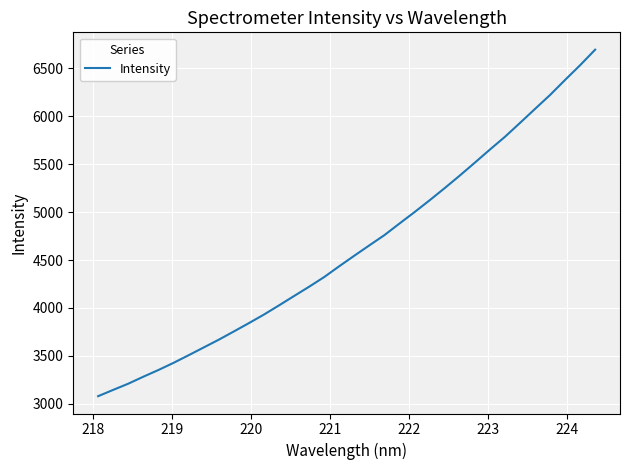

What is the greatest value displayed?

6695.3